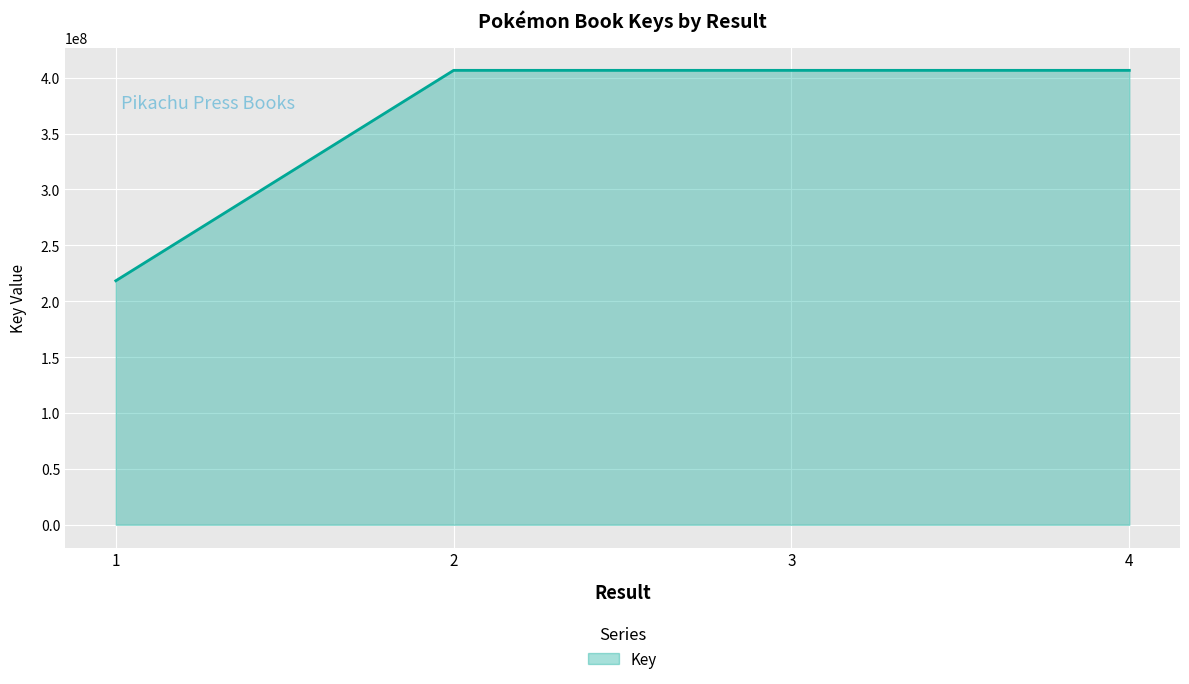

What is the ratio of the value at 4 to the value at 2?

1.0